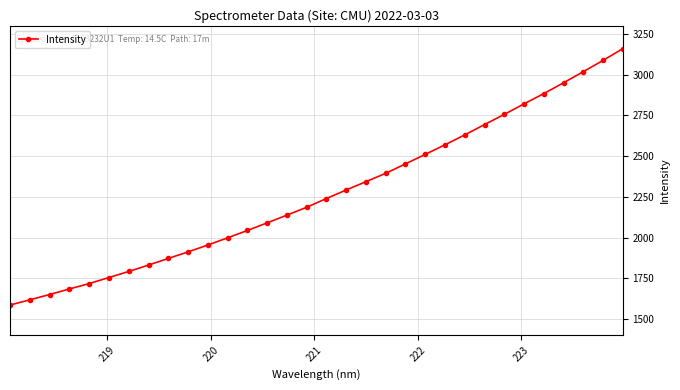

What is the difference between the second highest and minimum values?

1501.8